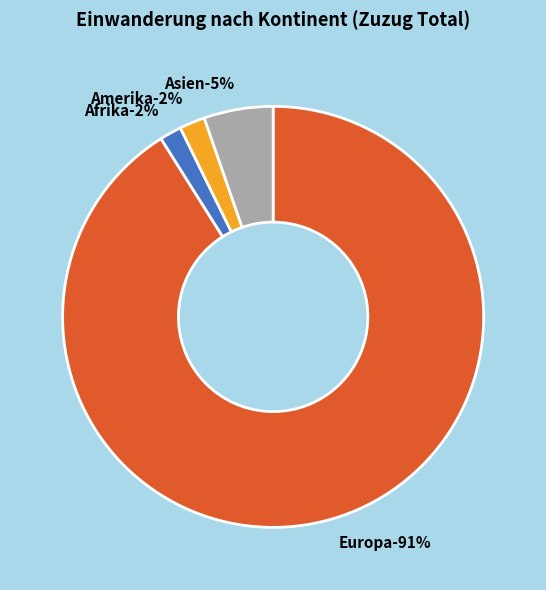

Which has a higher value, Asien or Amerika?

Asien